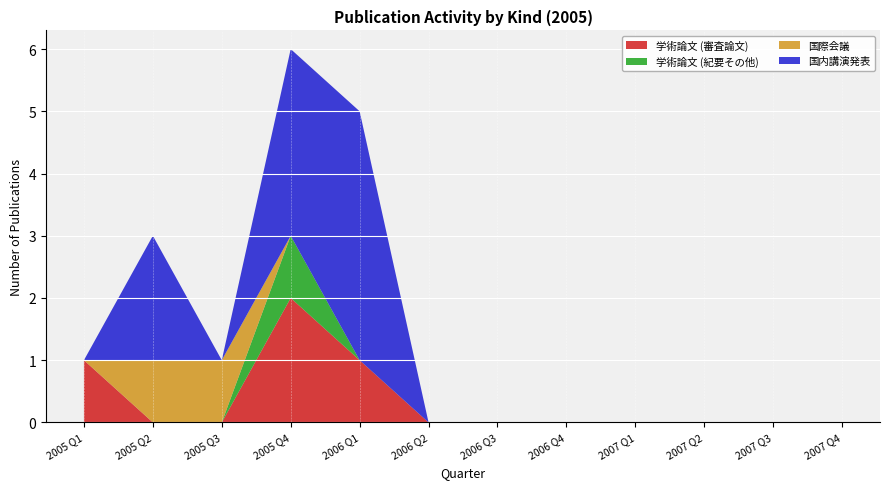

At which category is the sum across all series the highest?

2005 Q4